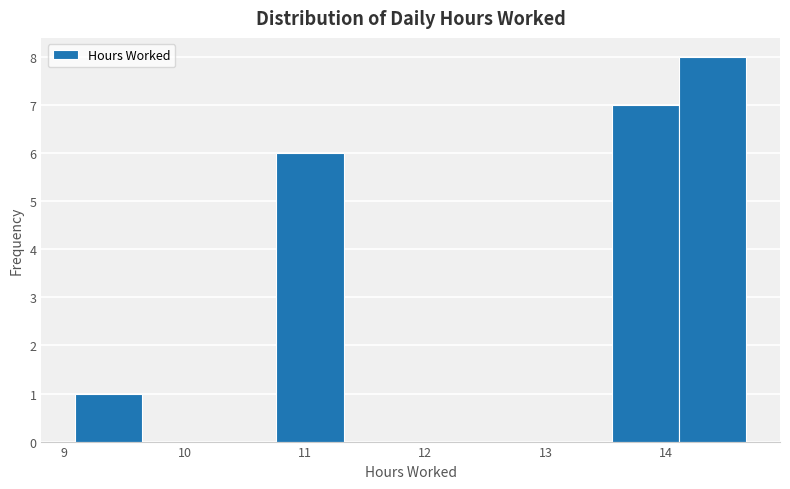

What is the height of the bar covering 10.8 to 11.3 on the x-axis? Neither the bar edges nor the heights are printed on the chart, so give them approximately, as read against the axes.

6